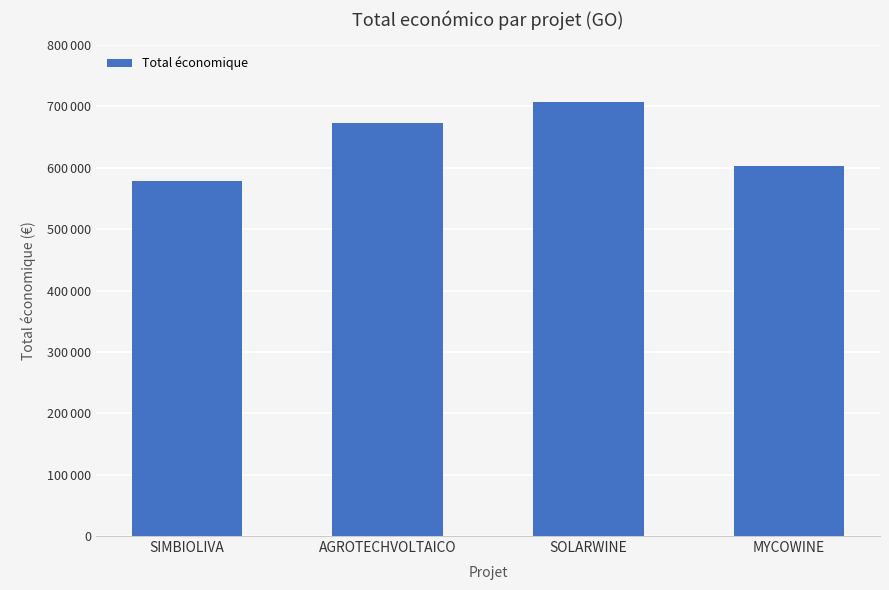

List the labels in order of value, largest first.

SOLARWINE, AGROTECHVOLTAICO, MYCOWINE, SIMBIOLIVA